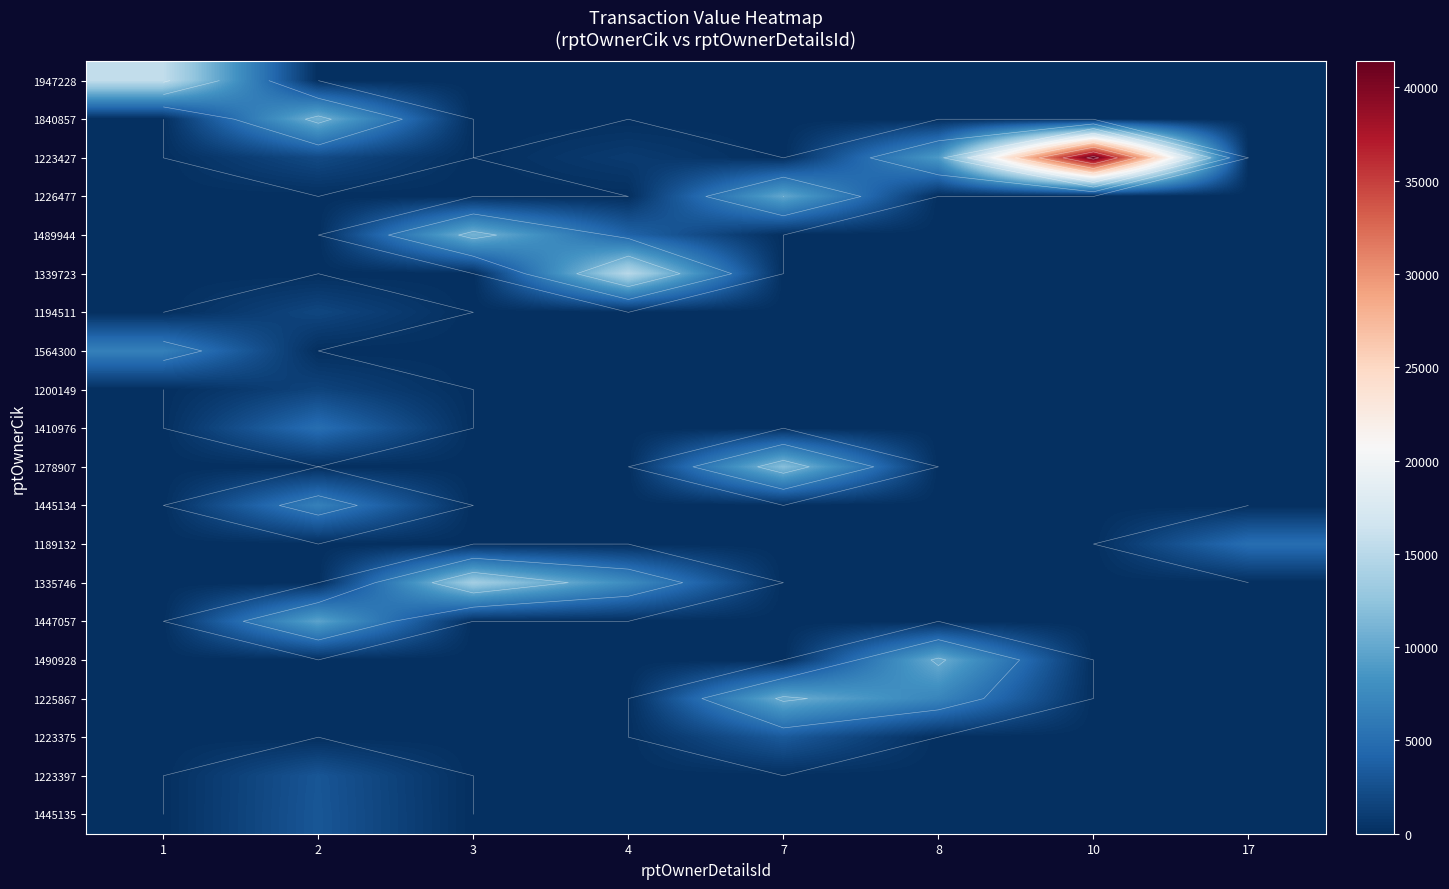

What is the maximum value for 1447057?

9707